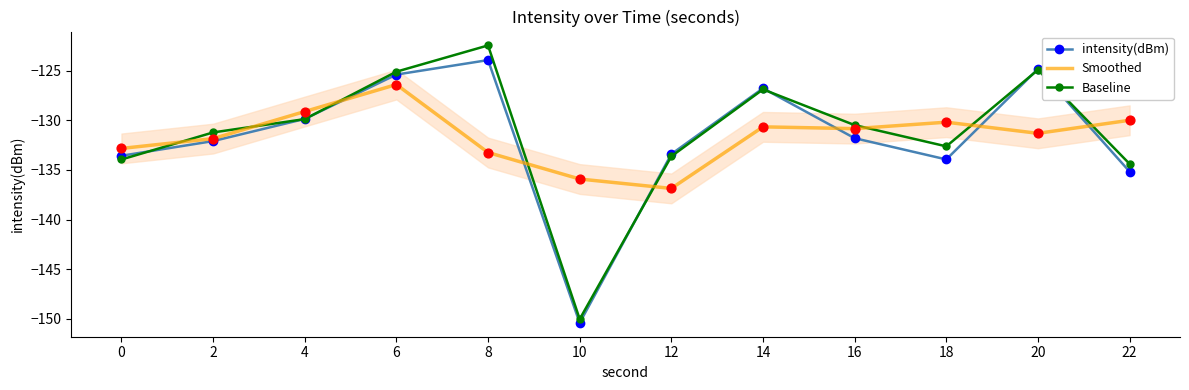

At how many categories does at least one series exceed -129?

4